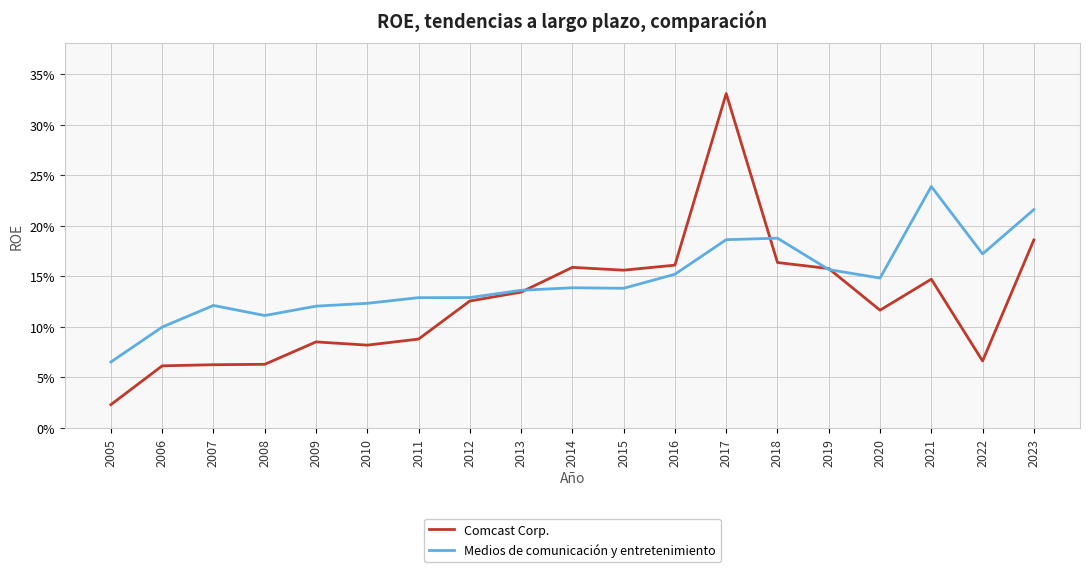

Which category has the lowest value in the Medios de comunicación y entretenimiento series?

2005